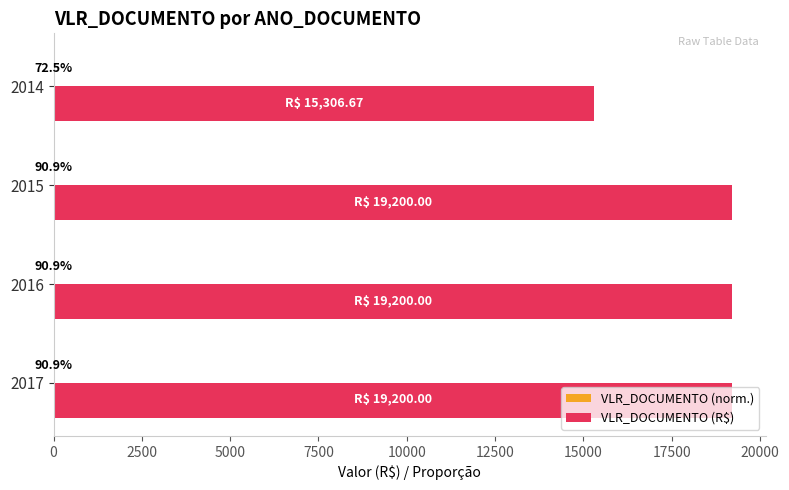

What is the greatest value displayed?

19200.0